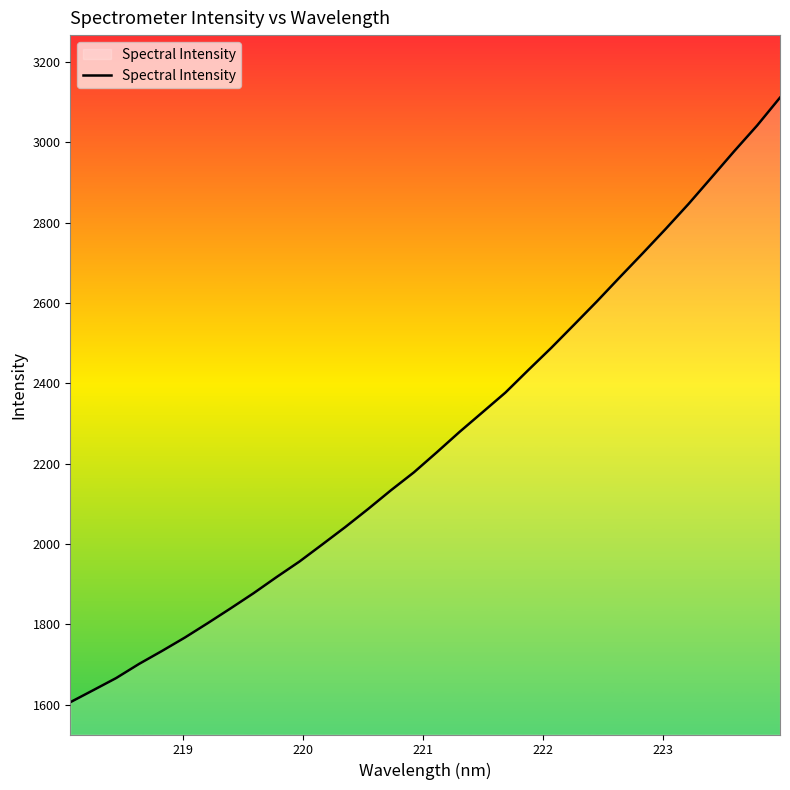

What is the minimum value shown in the chart?

1606.3